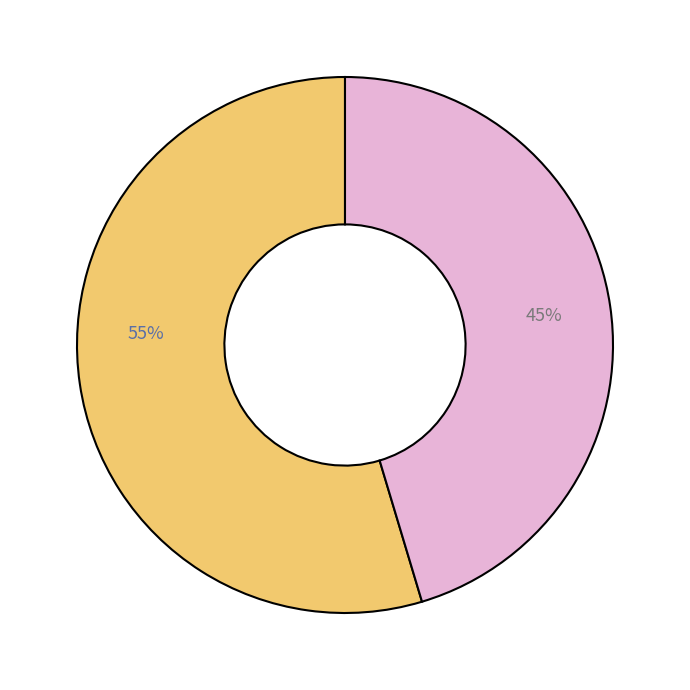

Count the number of slices in the pie.

2